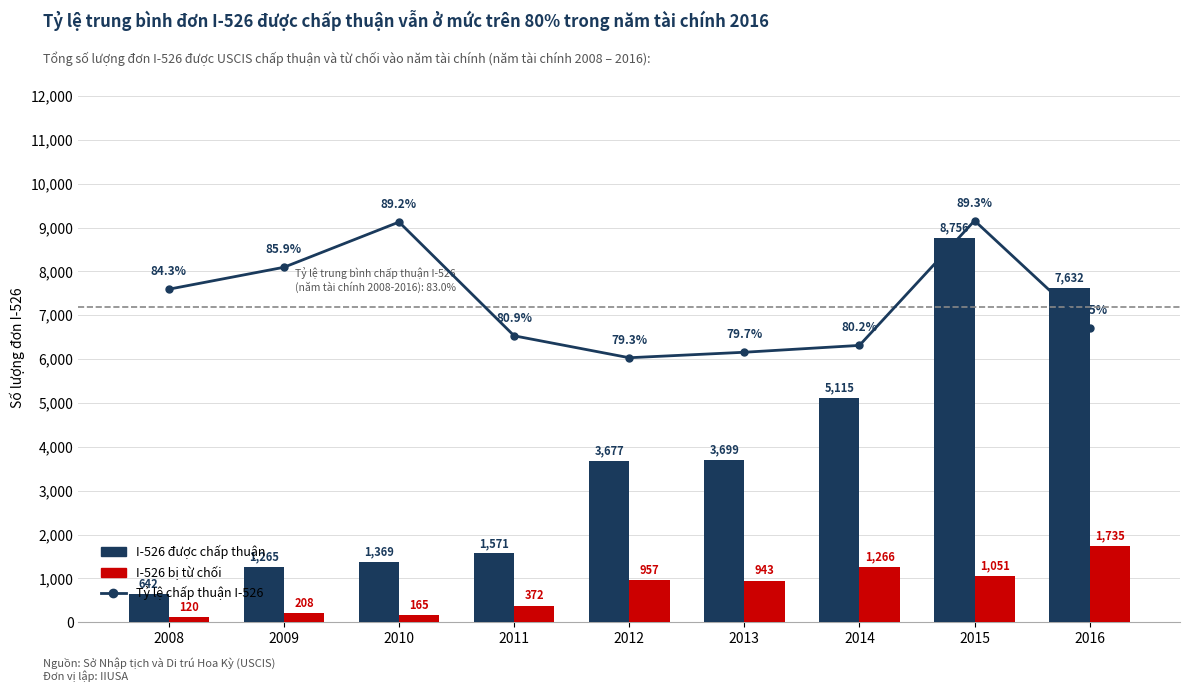

Reading left to right, transcribe all the data shown in this chart.

I-526 được chấp thuận: 642.0	1265.0	1369.0	1571.0	3677.0	3699.0	5115.0	8756.0	7632.0
I-526 bị từ chối: 120.0	208.0	165.0	372.0	957.0	943.0	1266.0	1051.0	1735.0
Tỷ lệ chấp thuận I-526: 84.3	85.9	89.2	80.9	79.3	79.7	80.2	89.3	81.5